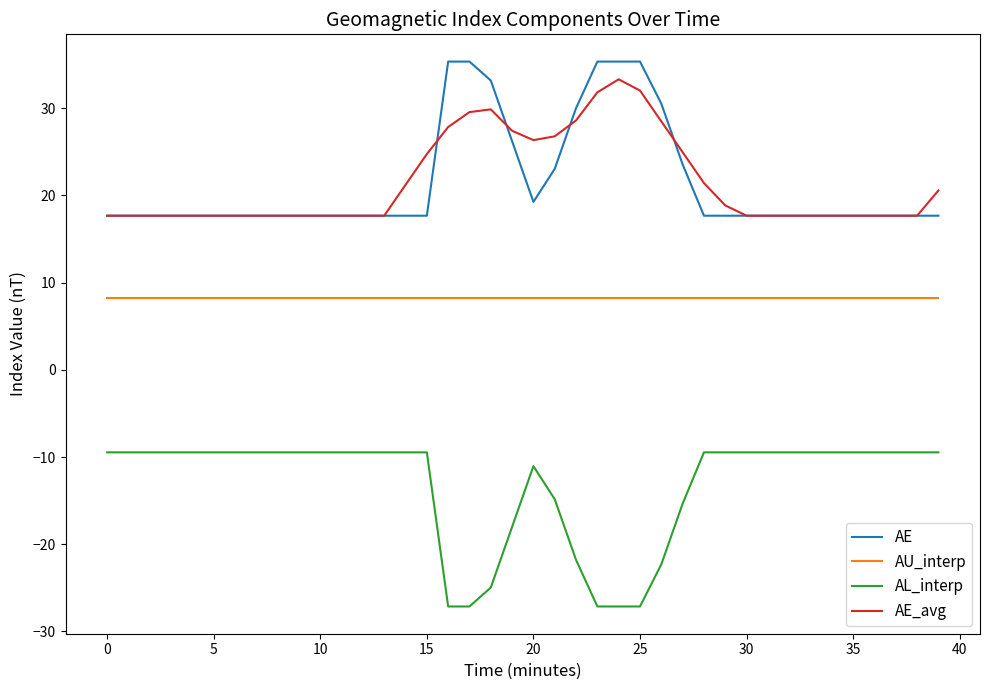

True or false: AE_avg and AL_interp intersect in this chart.

False